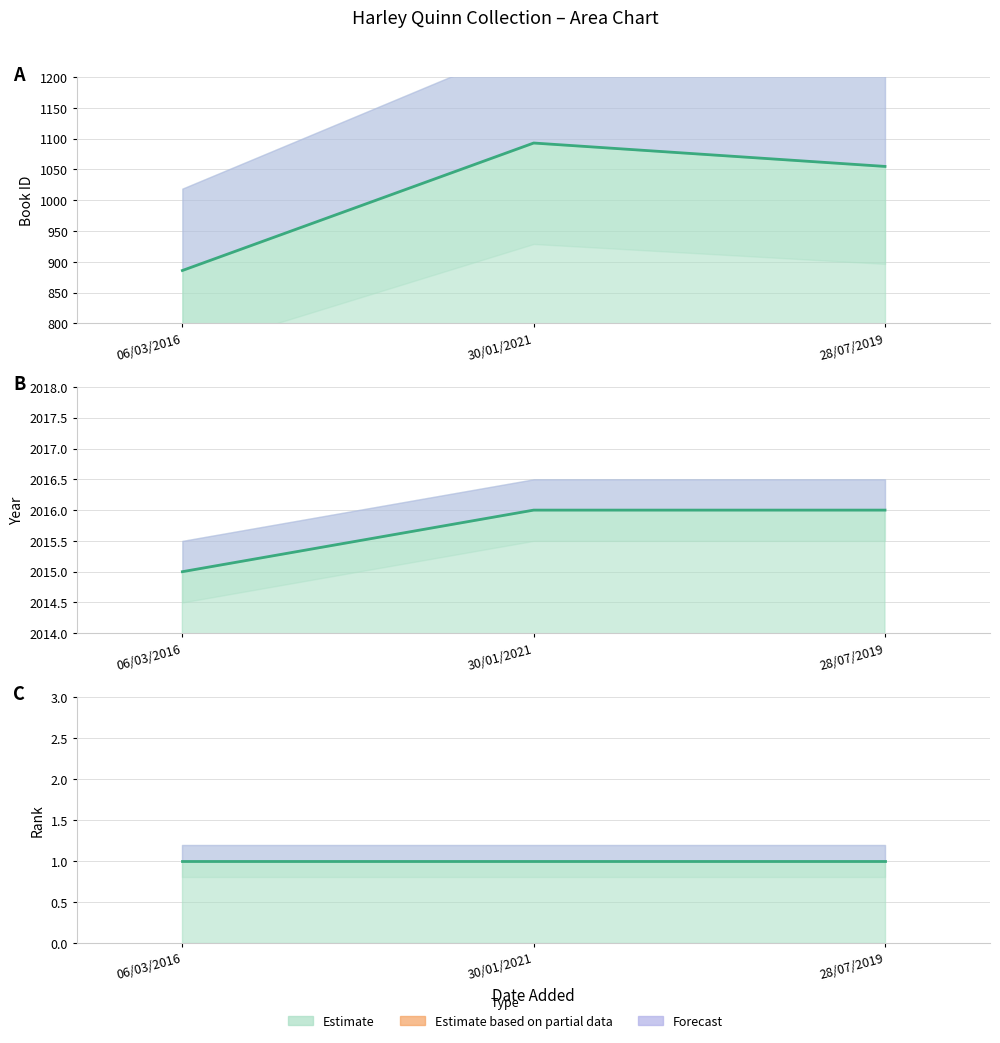

Count the number of data series in this chart.

2